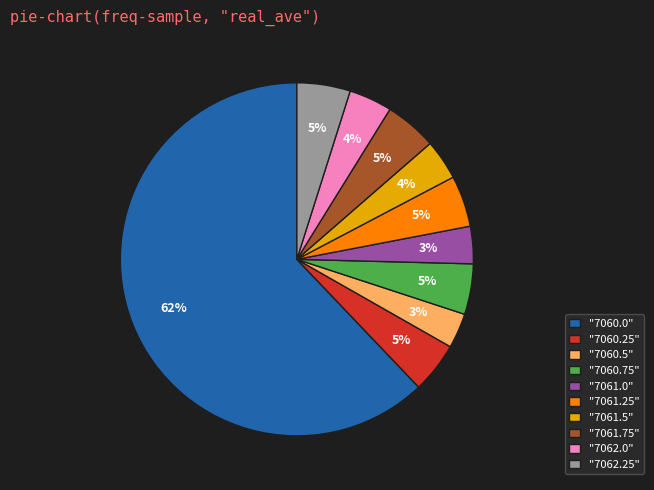

What is the majority slice?

"7060.0"